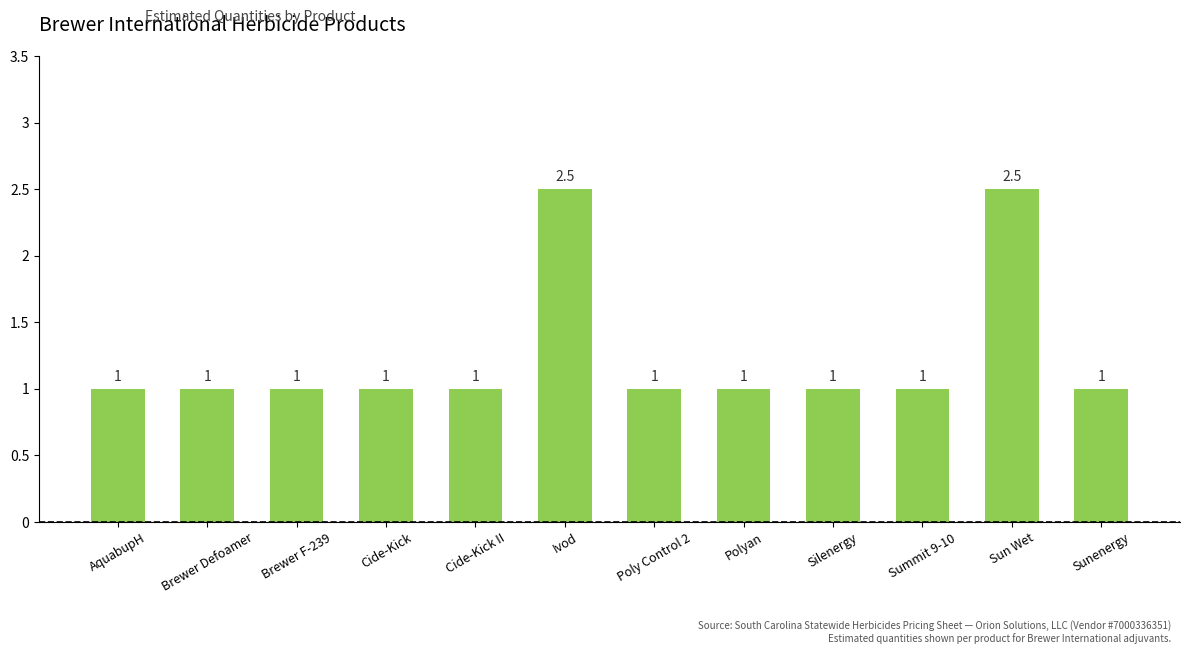

What is the ratio of the value at Cide-Kick II to the value at Summit 9-10?

1.0